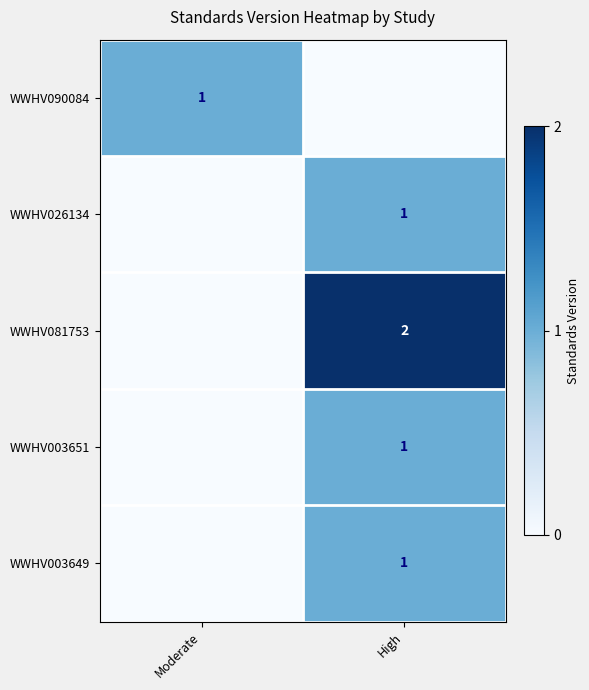

Which series changed the most between Moderate and High?

WWHV081753